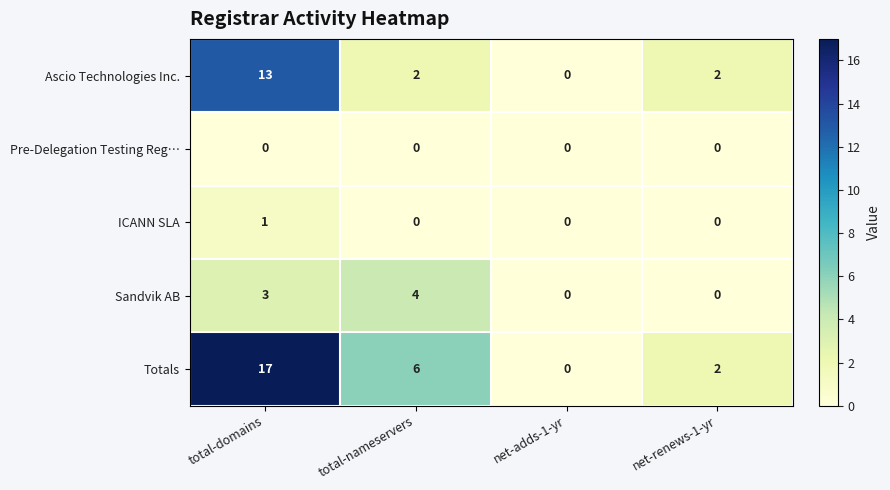

Count the Totals values in the range 2 to 17.

3